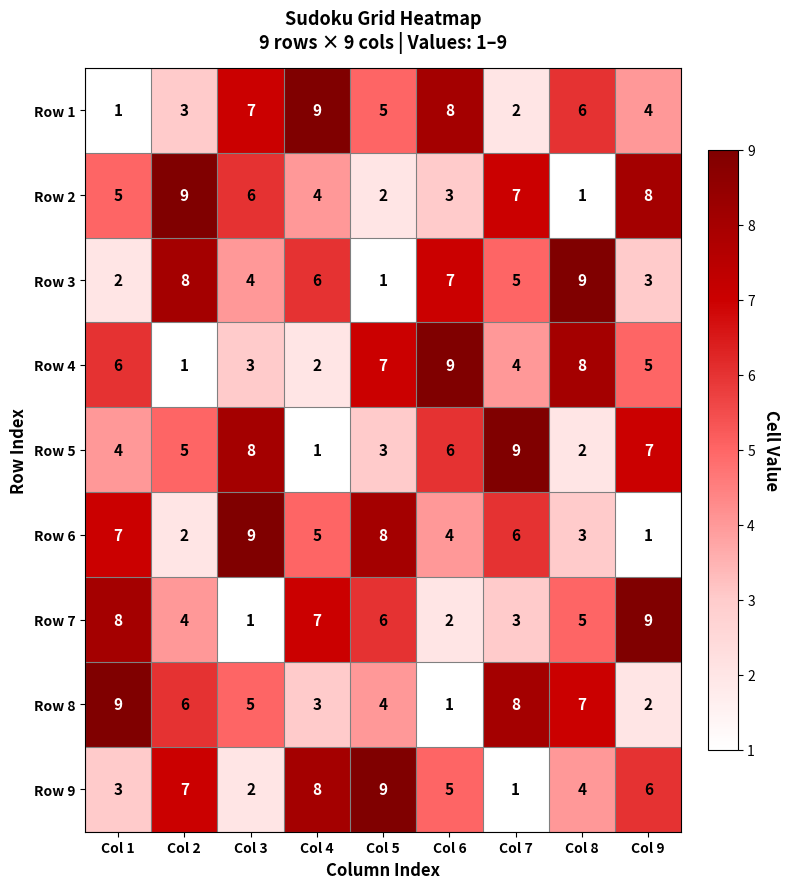

What is the maximum value for Row 1?

9